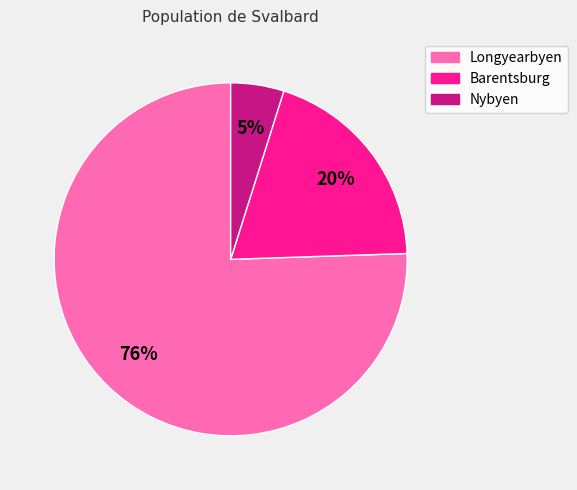

Rank the categories by value from lowest to highest.

Nybyen, Barentsburg, Longyearbyen